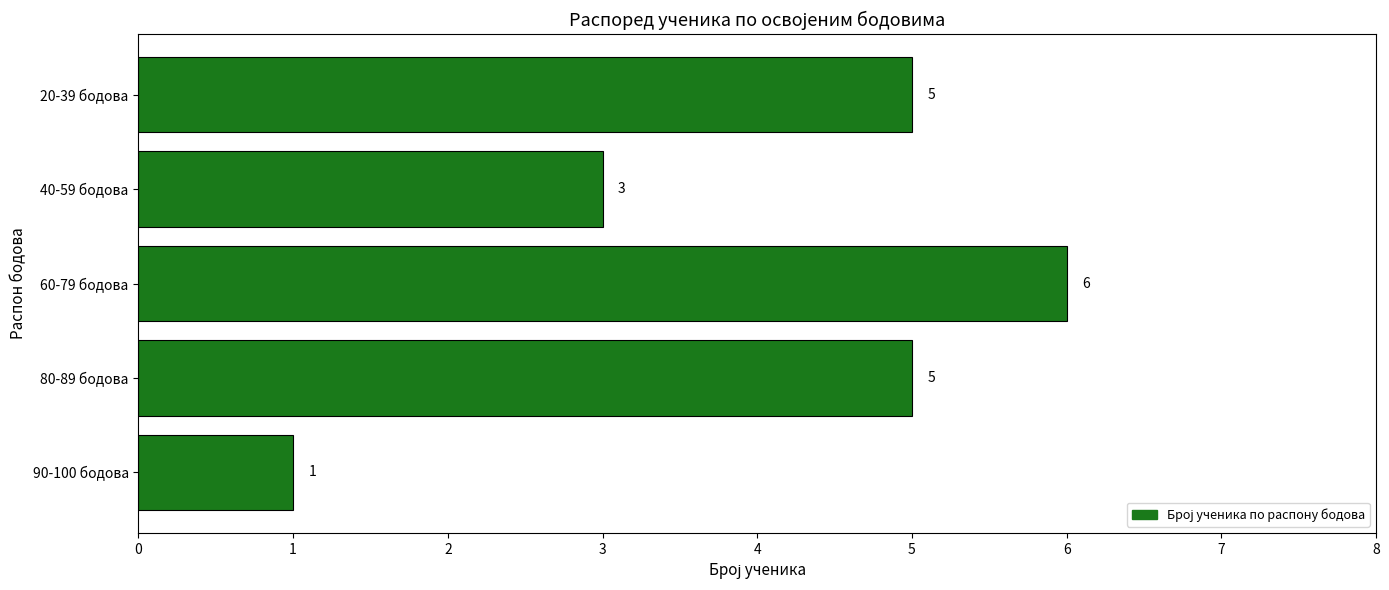

At which label is the value closest to 3?

40-59 бодова